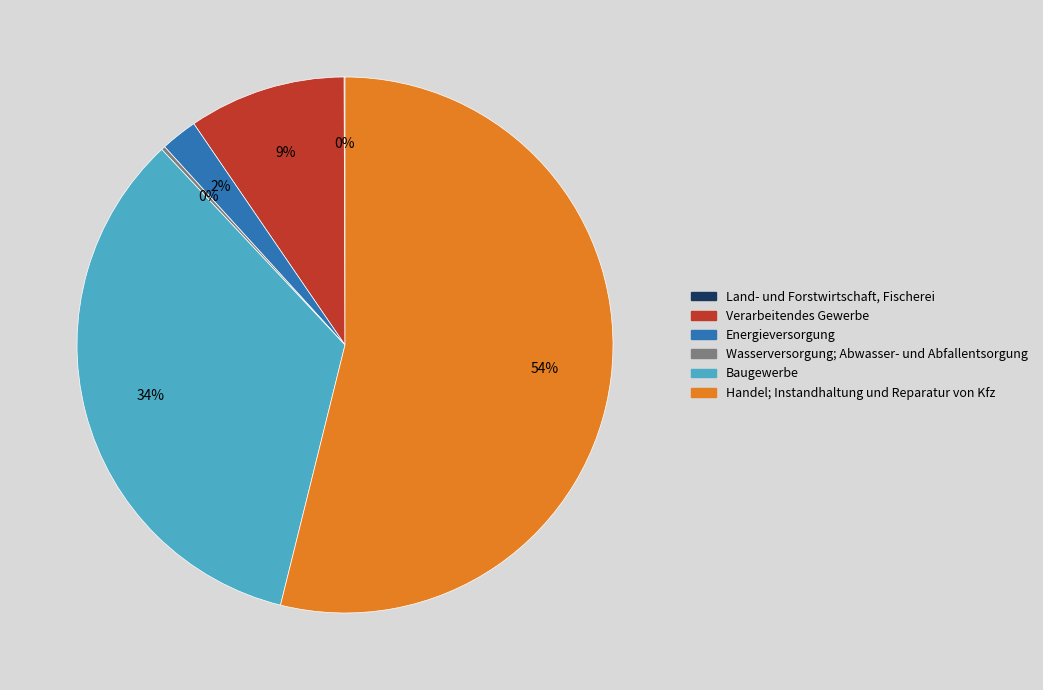

To the nearest percent, what is the average slice percentage?

17%